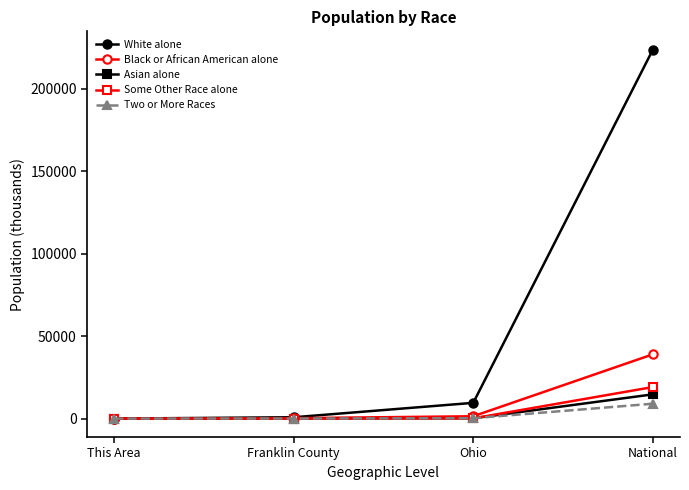

Where is White alone nearest to the value 111777?

Ohio